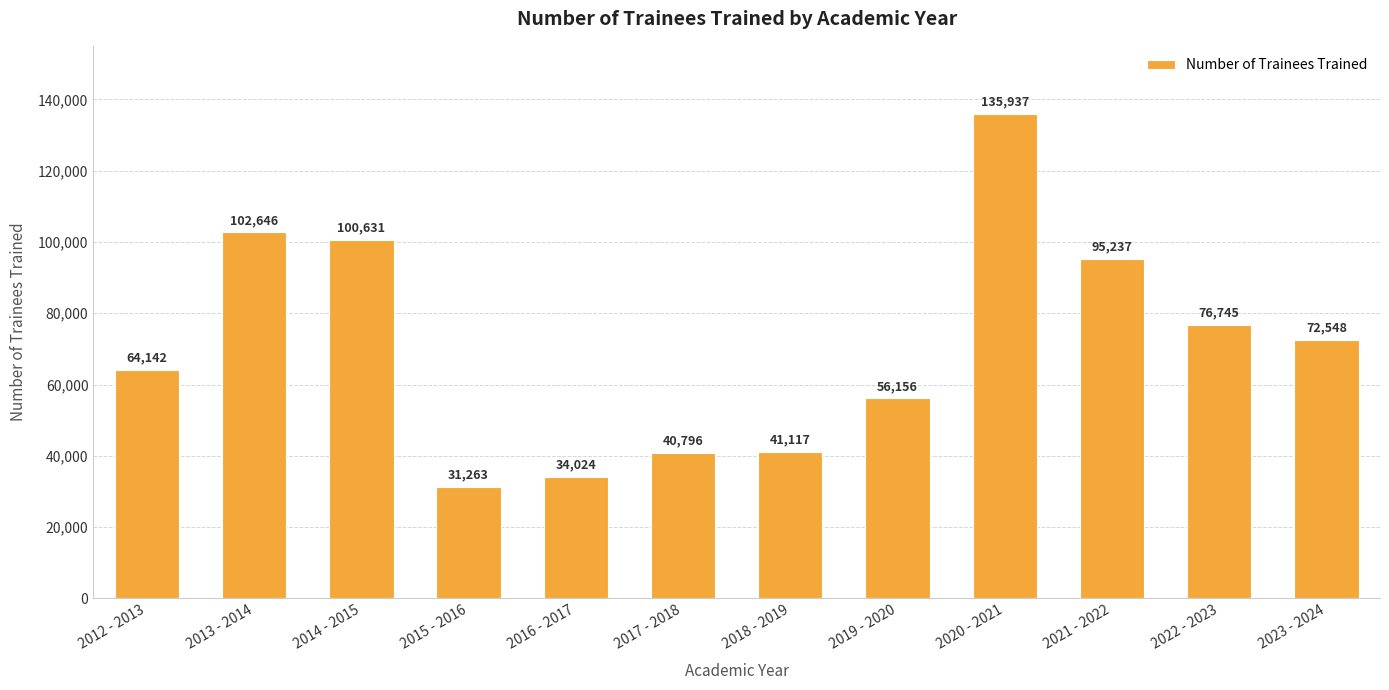

At which label is the value closest to 83600?

2022 - 2023